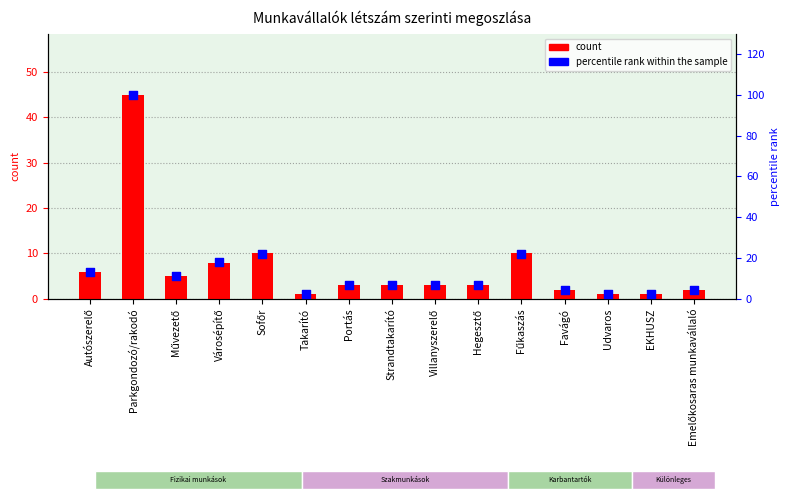

At how many categories does at least one series exceed 63?

1